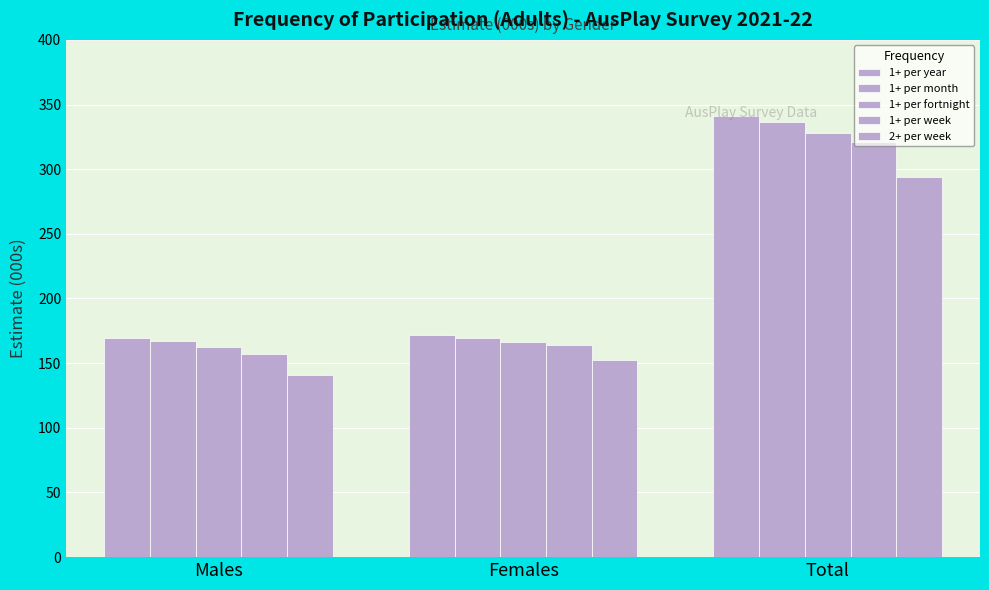

Is it true that 1+ per month equals 227.7 at Males?

False